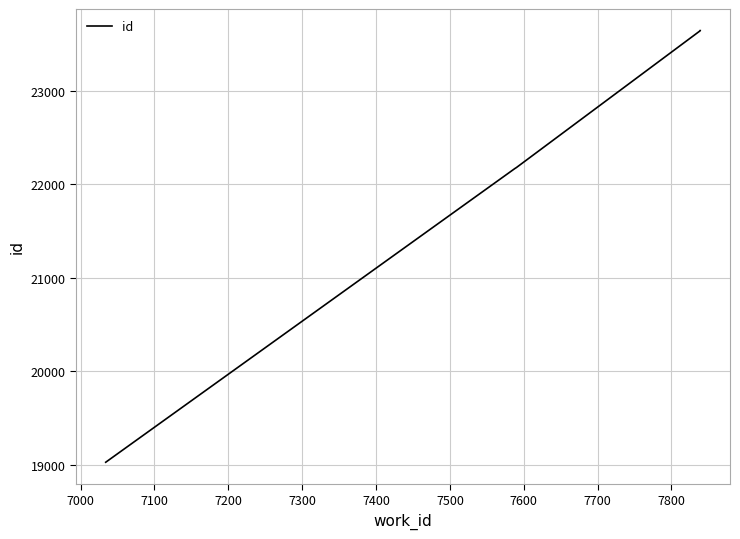

True or false: the data has more than 0 interior local peaks.

False